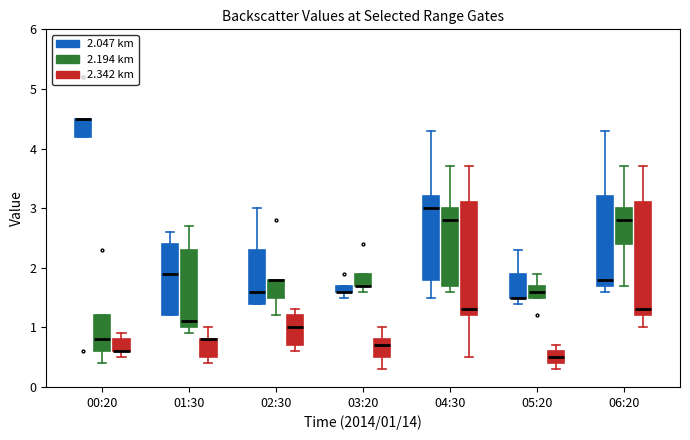

Where is the lower edge of the box for 05:20 (2.342 km) on the y-axis? The values are not printed on the chart, so give them approximately, as read against the axis.

0.4